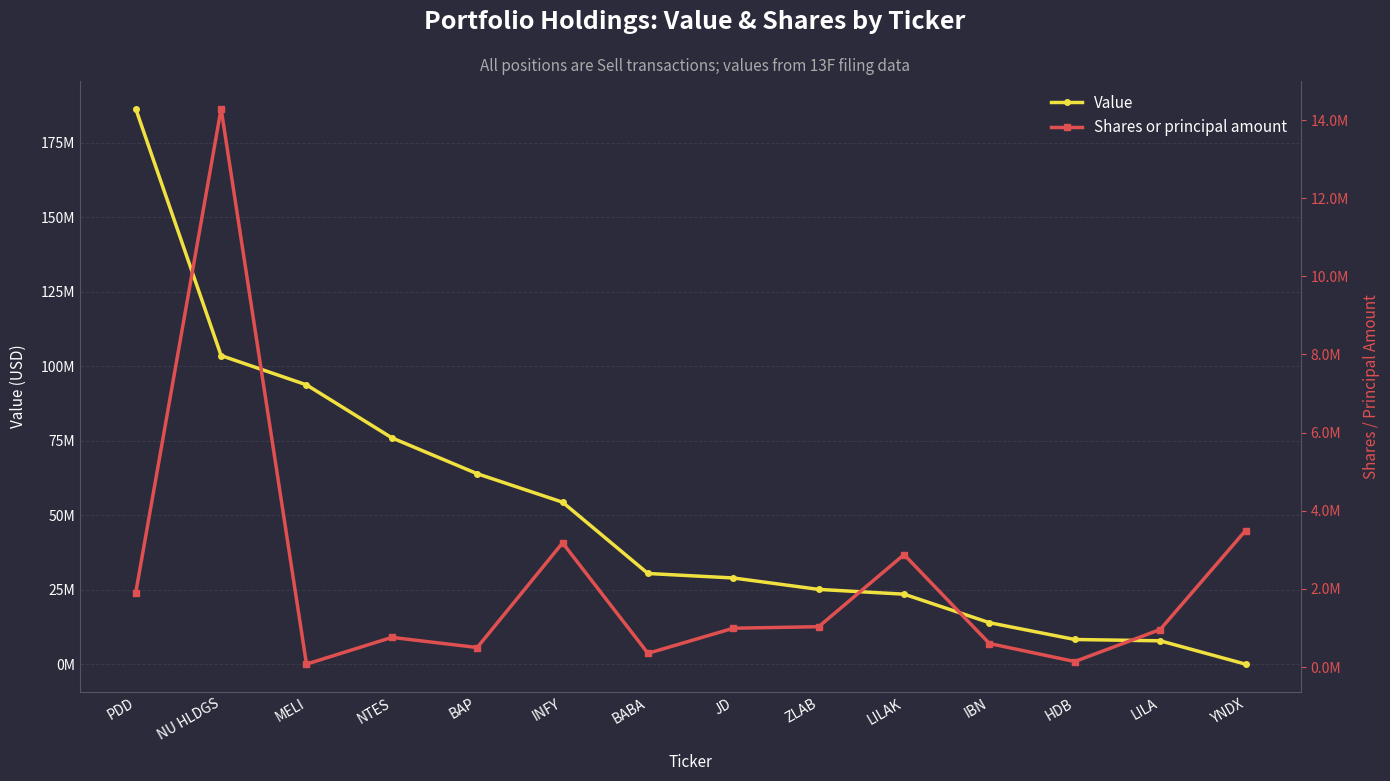

Where is Shares or principal amount nearest to the value 7181894?

YNDX